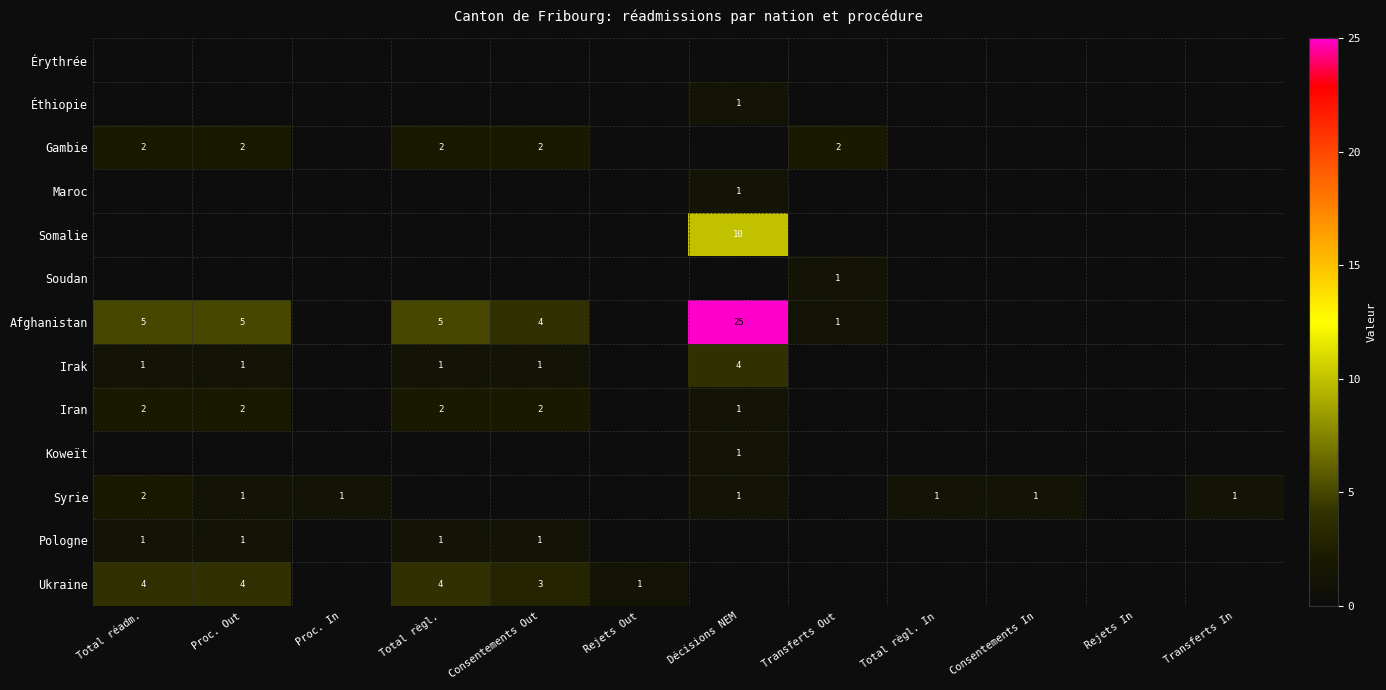

The value of Afghanistan at Total réadm. is 3. True or false?

False